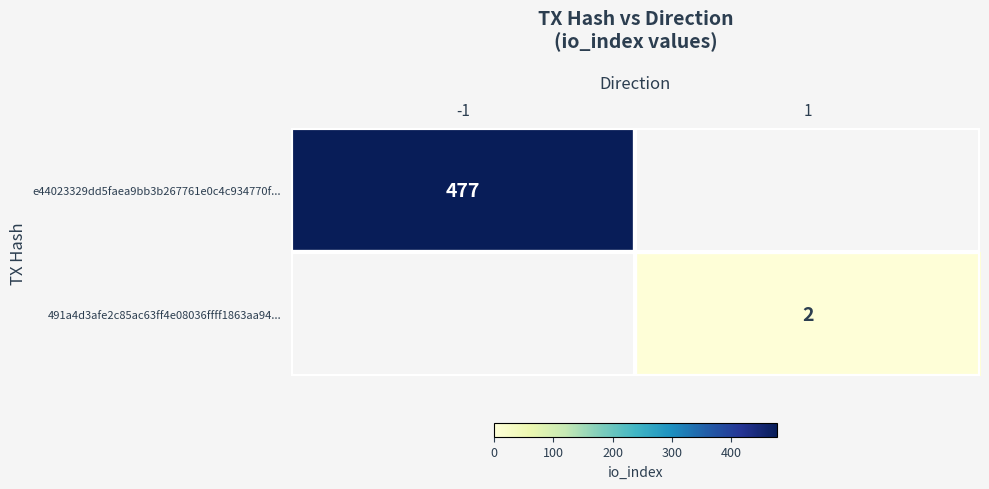

The 491a4d3afe2c85ac63ff4e08036ffff1863aa94... series shows 2 at 1. True or false?

True